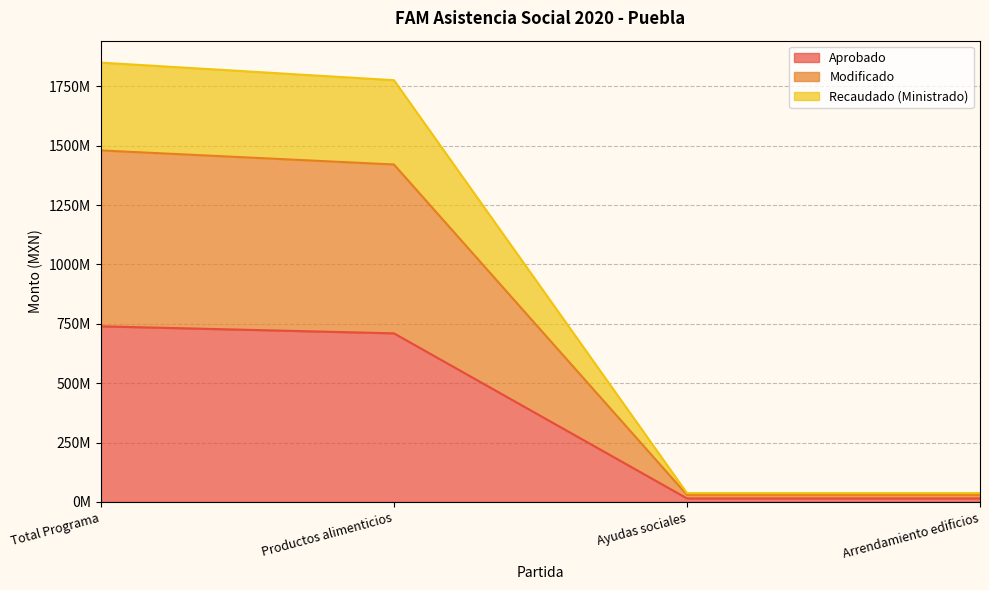

Is the value of Aprobado at Arrendamiento edificios greater than the value of Modificado at Arrendamiento edificios?

No